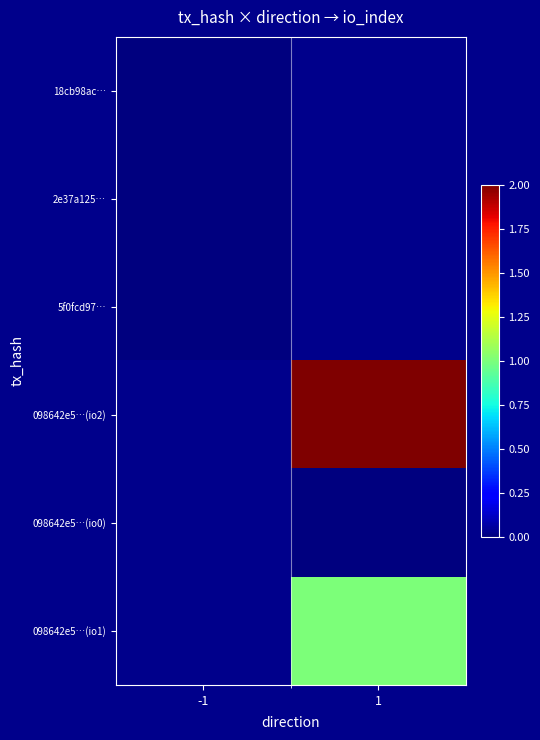

What is the maximum value shown in the chart?

2.0